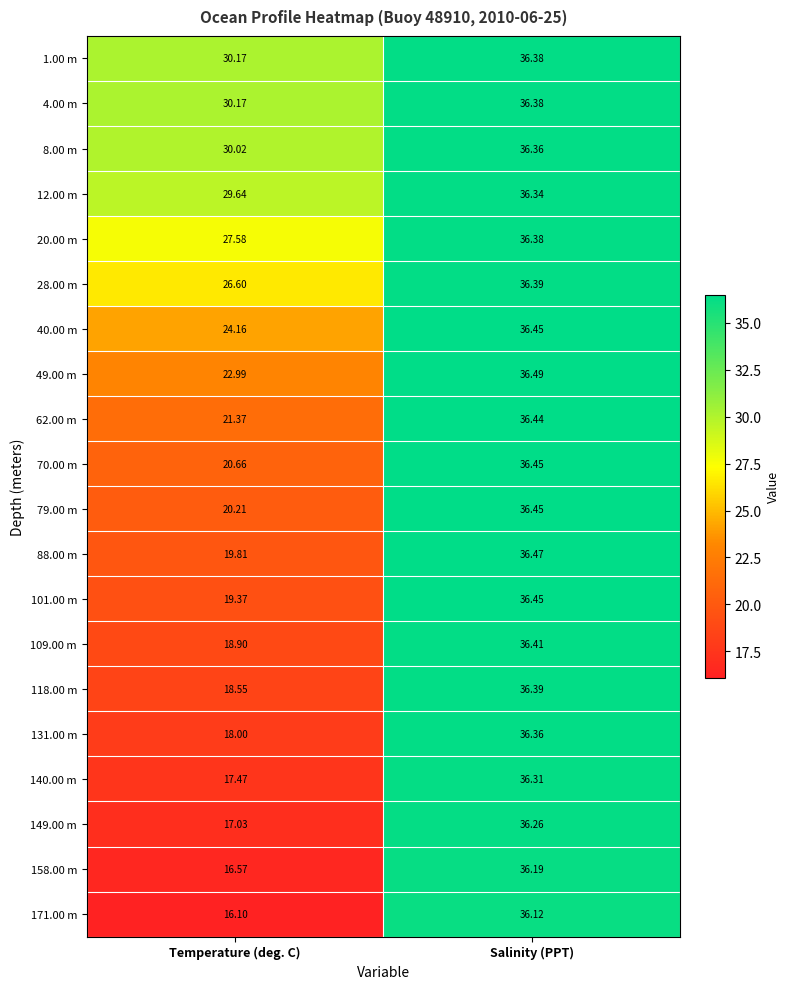

At which label does 171.00 m first exceed 36?

Salinity (PPT)